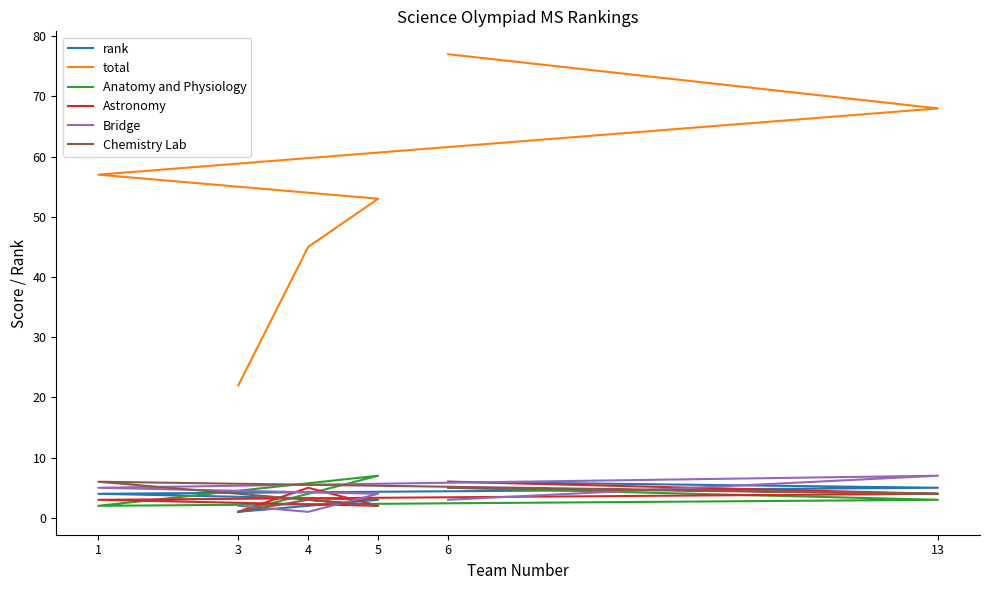

Does the chart display data point markers on the line(s)?

No